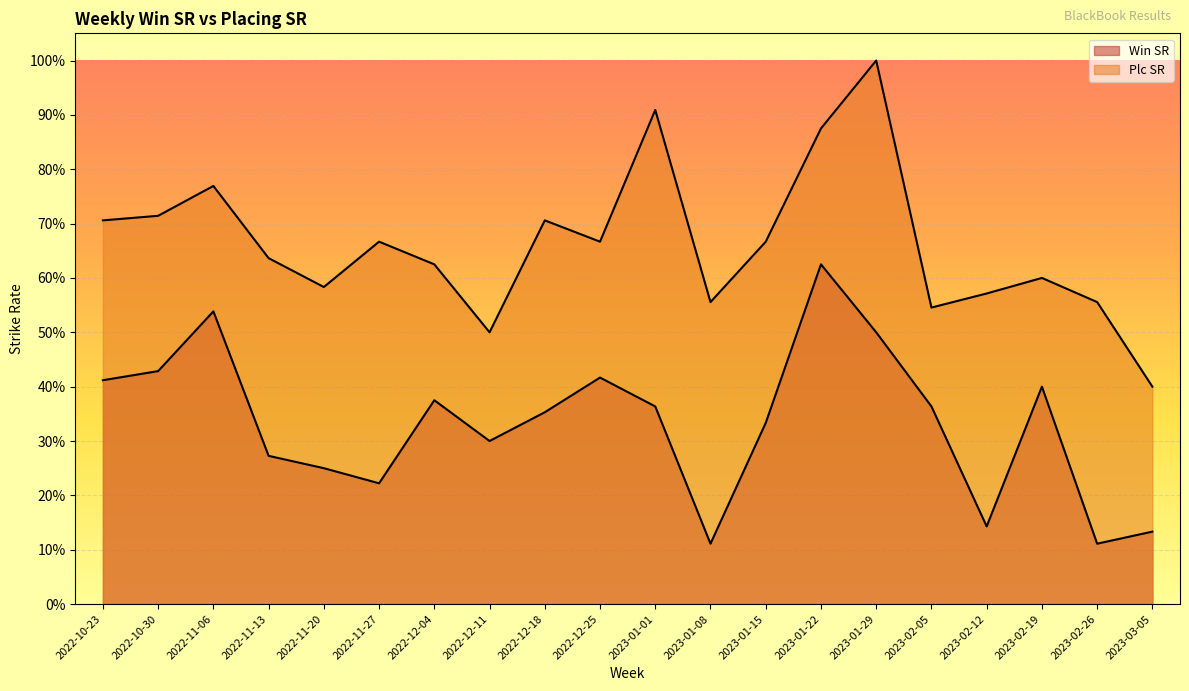

What is the sum of all Plc SR values?

13.3